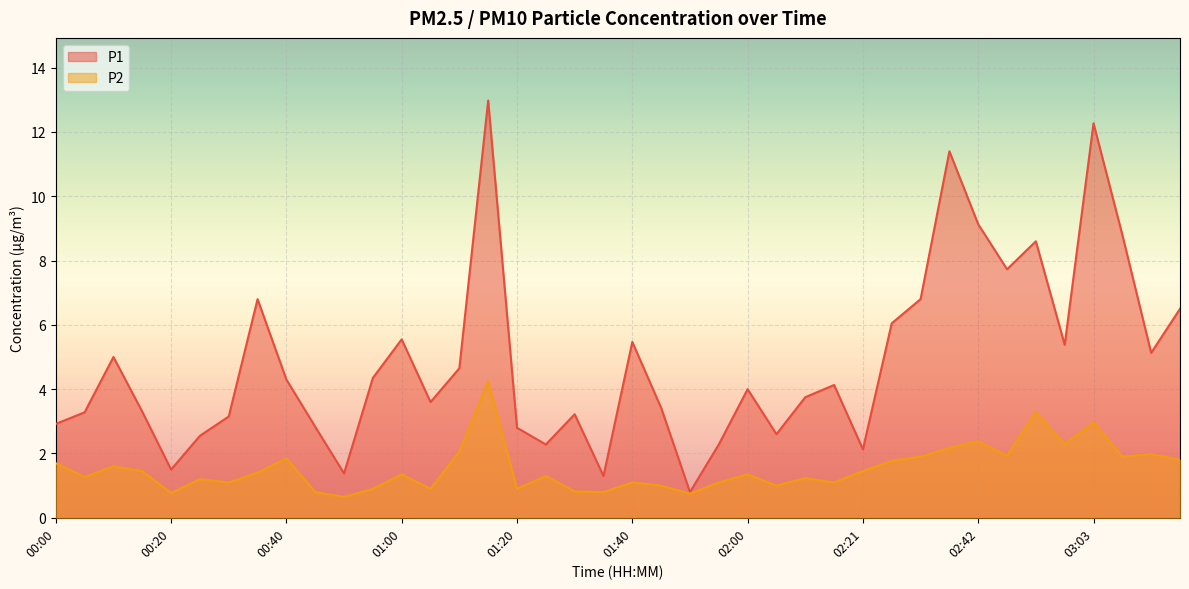

Reading right to left, what are all the values shown in this chart?

P1: 03:18=6.5	03:13=5.1	03:08=8.8	03:03=12.3	02:57=5.4	02:52=8.6	02:47=7.7	02:42=9.1	02:37=11.4	02:32=6.8	02:26=6.0	02:21=2.1	02:16=4.1	02:10=3.8	02:05=2.6	02:00=4.0	01:55=2.3	01:50=0.8	01:45=3.4	01:40=5.5	01:35=1.3	01:30=3.2	01:25=2.3	01:20=2.8	01:15=13.0	01:10=4.7	01:05=3.6	01:00=5.5	00:55=4.3	00:50=1.4	00:45=2.8	00:40=4.3	00:35=6.8	00:30=3.1	00:25=2.5	00:20=1.5	00:15=3.3	00:10=5.0	00:05=3.3	00:00=2.9
P2: 03:18=1.8	03:13=2.0	03:08=1.9	03:03=3.0	02:57=2.3	02:52=3.3	02:47=1.9	02:42=2.4	02:37=2.2	02:32=1.9	02:26=1.8	02:21=1.4	02:16=1.1	02:10=1.2	02:05=1.0	02:00=1.4	01:55=1.1	01:50=0.8	01:45=1.0	01:40=1.1	01:35=0.8	01:30=0.8	01:25=1.3	01:20=0.9	01:15=4.2	01:10=2.0	01:05=0.9	01:00=1.4	00:55=0.9	00:50=0.7	00:45=0.8	00:40=1.9	00:35=1.4	00:30=1.1	00:25=1.2	00:20=0.8	00:15=1.4	00:10=1.6	00:05=1.3	00:00=1.7